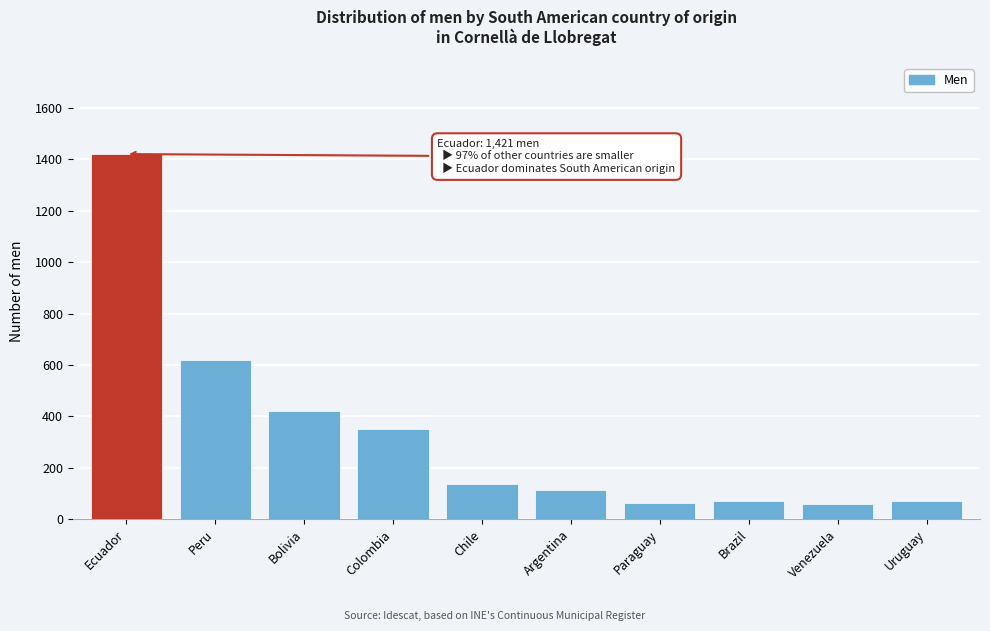

Which category has the highest value across all series?

Ecuador